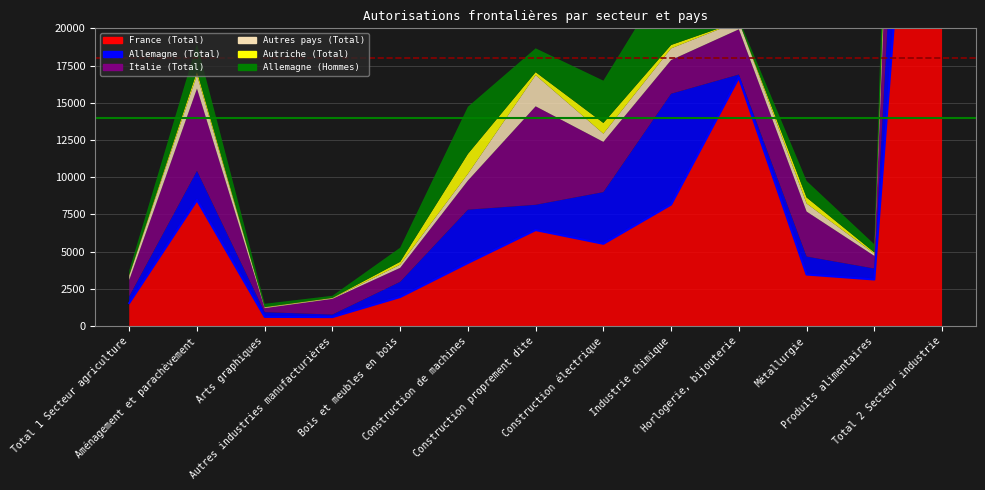

How many data points in Italie (Total) are less than 2262?

6